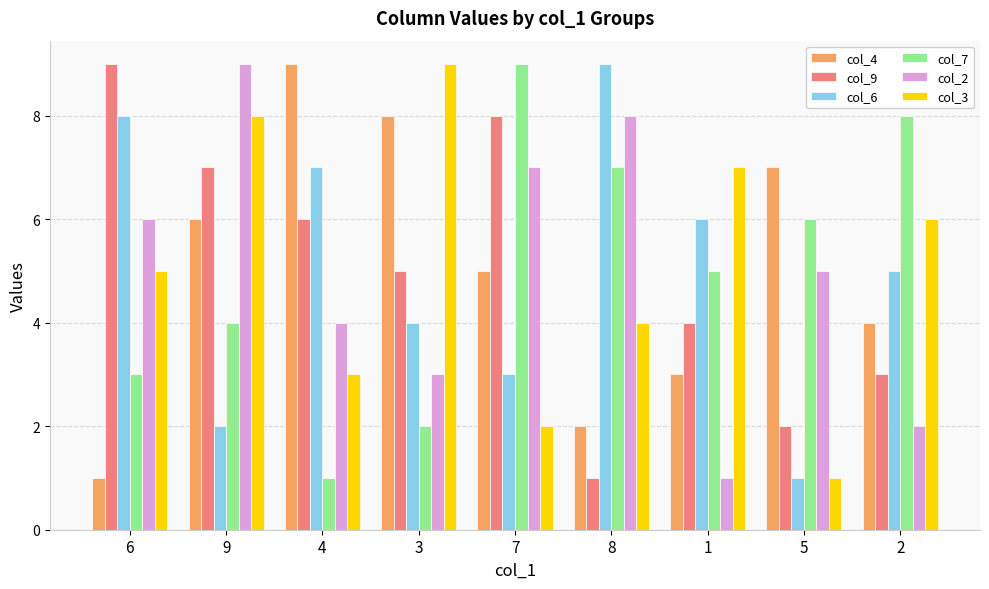

Count the number of categories in the chart.

9